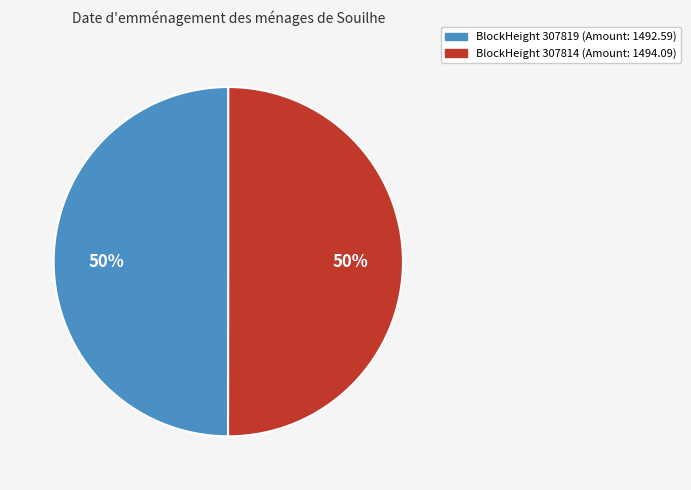

Rank the categories by value from lowest to highest.

307819, 307814